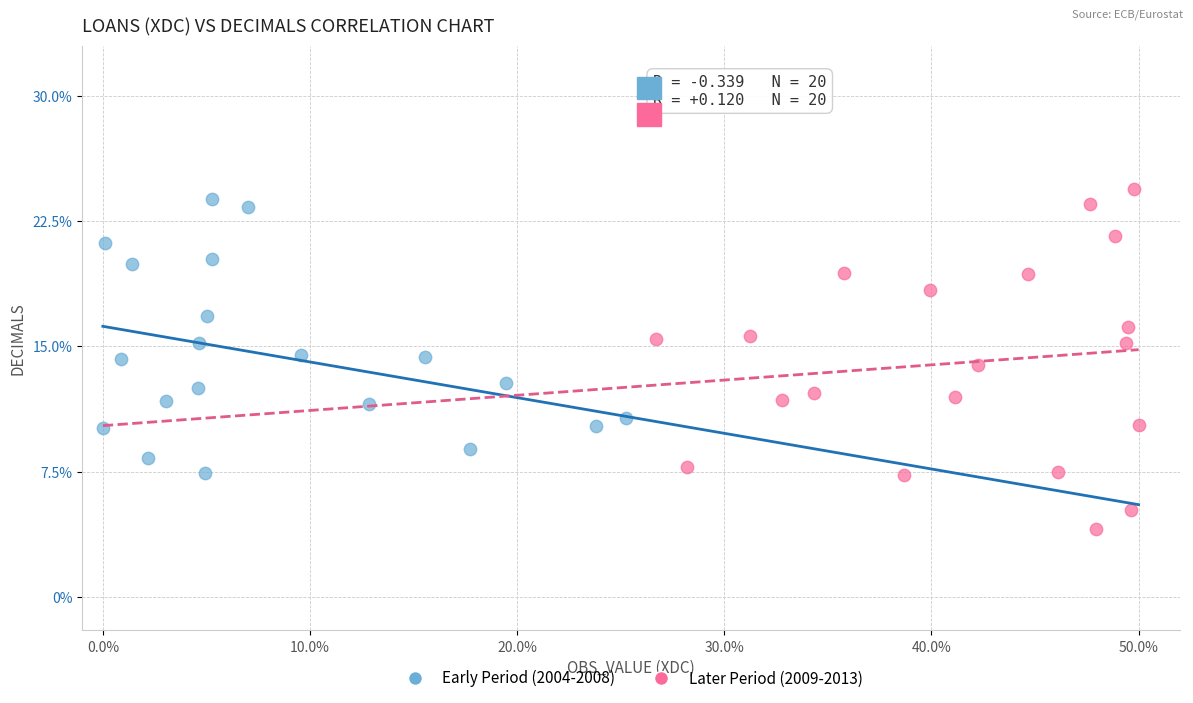

Which series contains the lowest Y value?

Later Period (2009-2013)